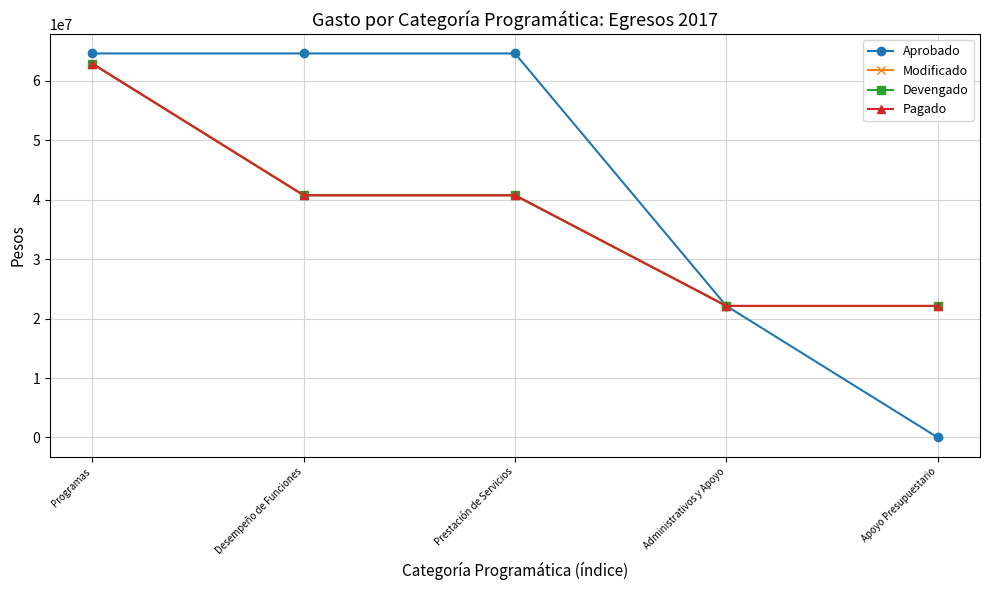

What is the minimum value for Modificado?

22122519.8